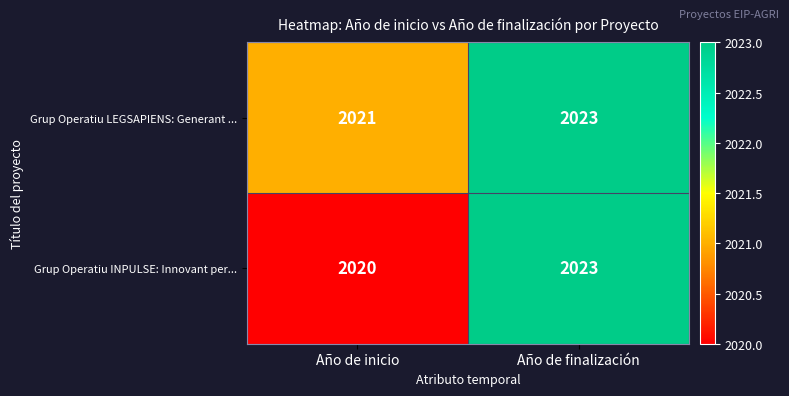

Is it true that Grup Operatiu LEGSAPIENS: Generant ... equals 2021 at Año de inicio?

True